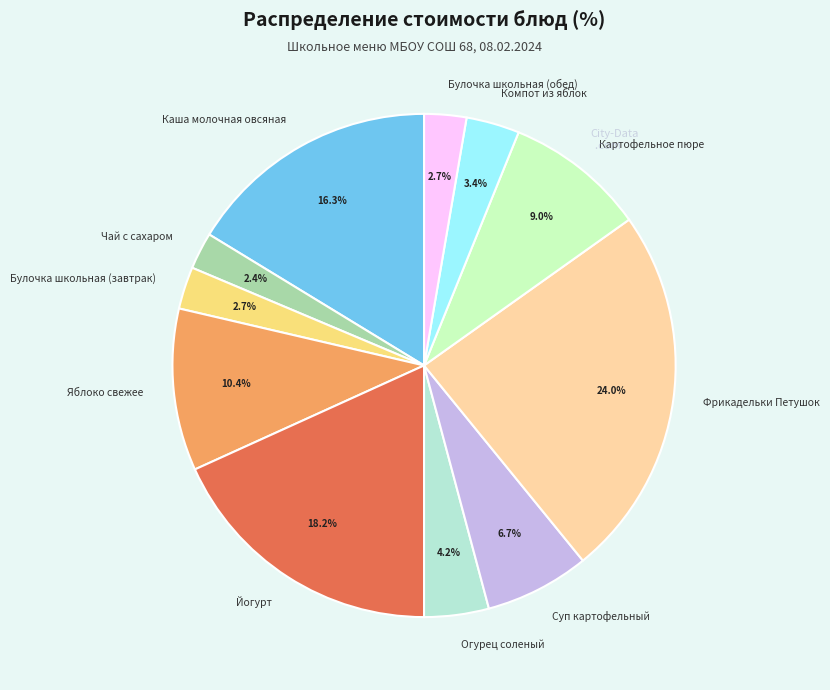

To the nearest percent, what is the combined percentage of Яблоко свежее and Каша молочная овсяная?

27%